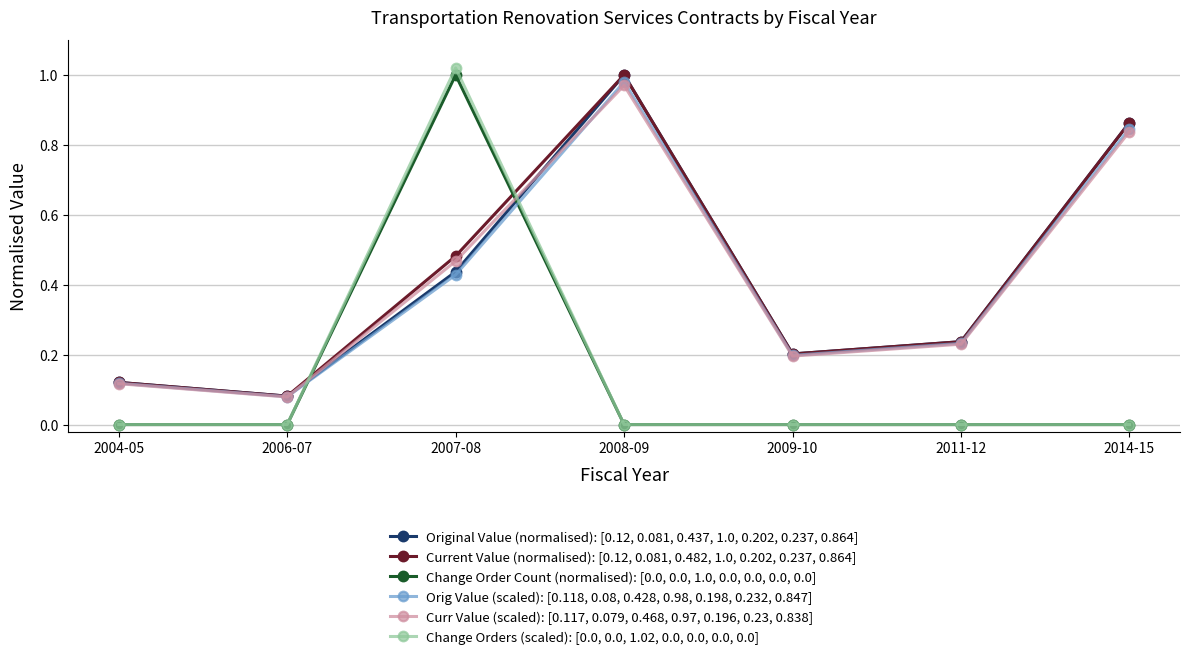

How many distinct data groups are displayed?

6